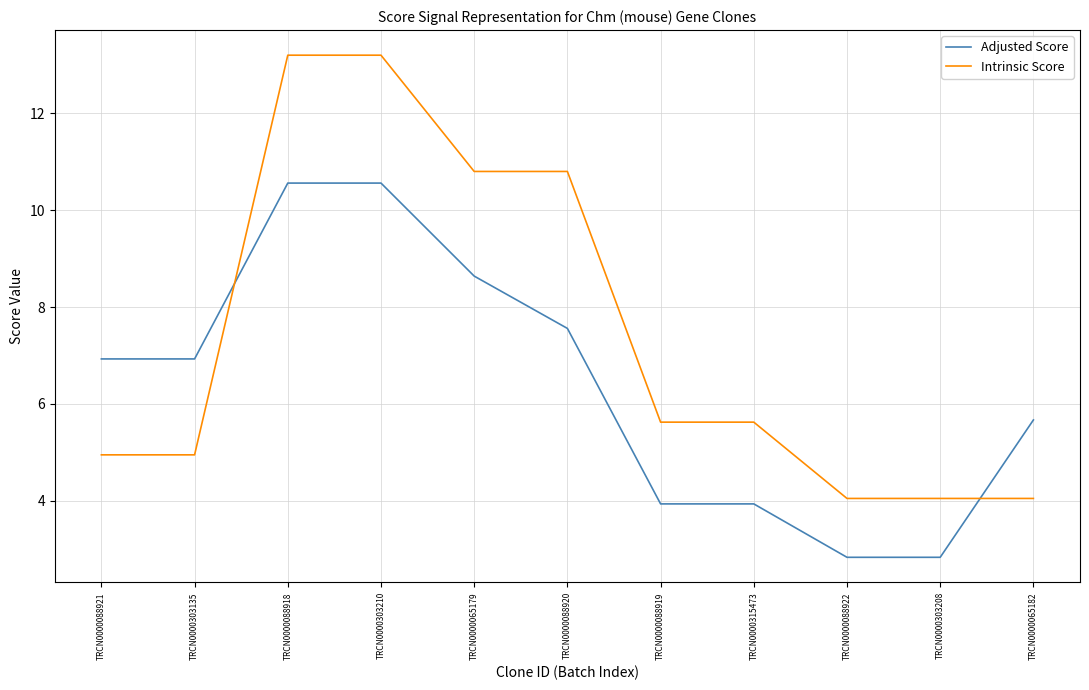

Which series has the largest total across all categories?

Intrinsic Score